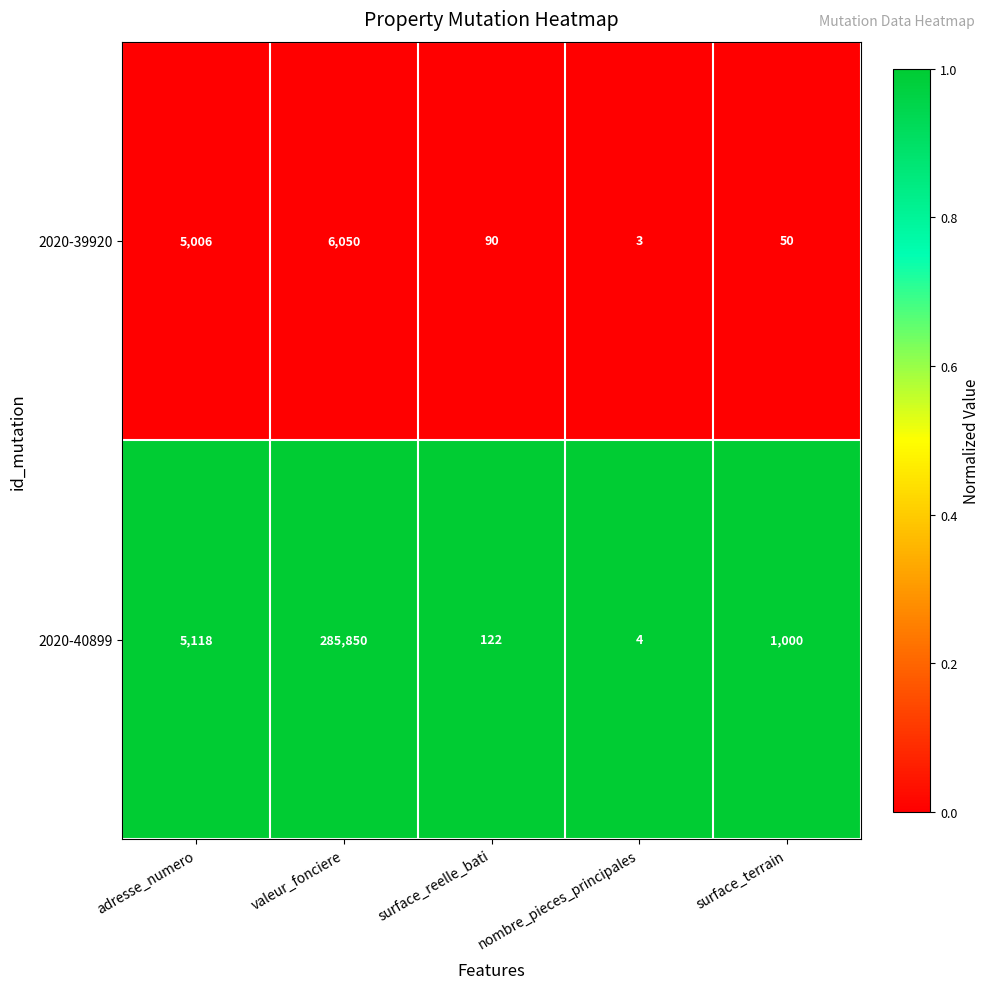

True or false: 2020-39920 has a value of 90 at surface_reelle_bati.

True